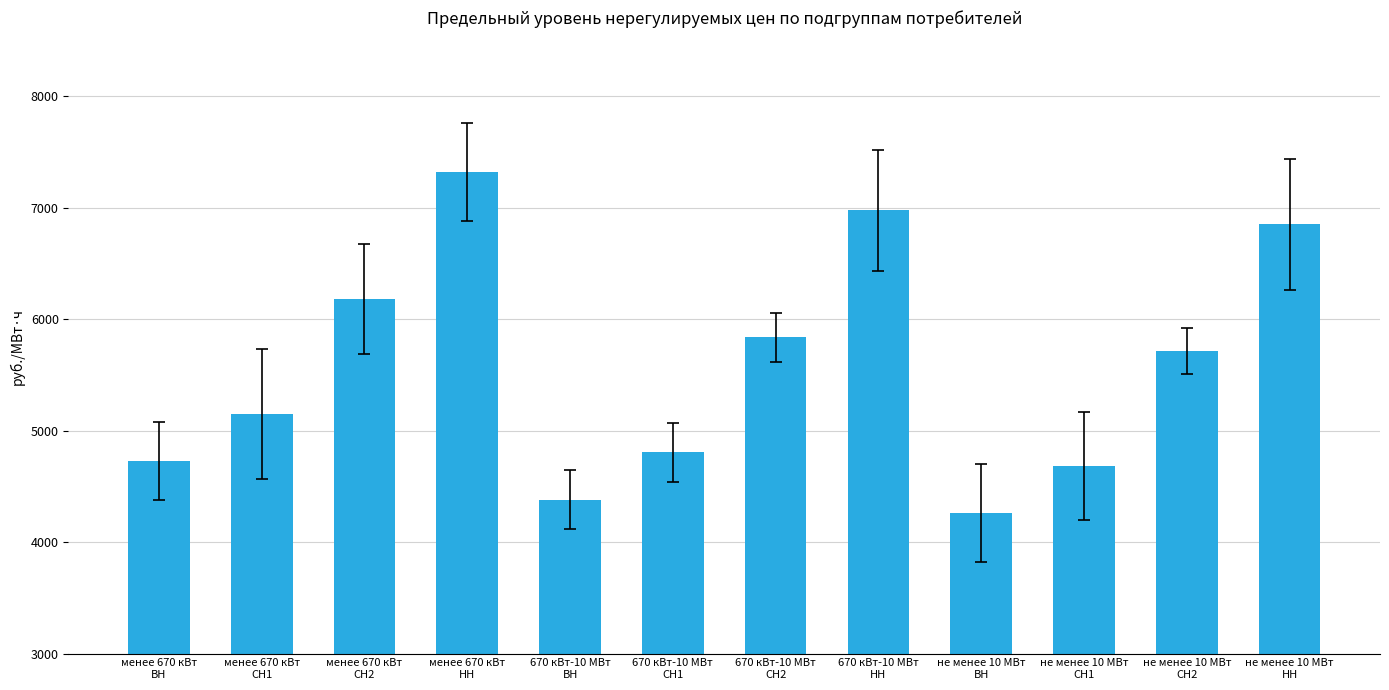

What is the minimum value shown in the chart?

4259.2